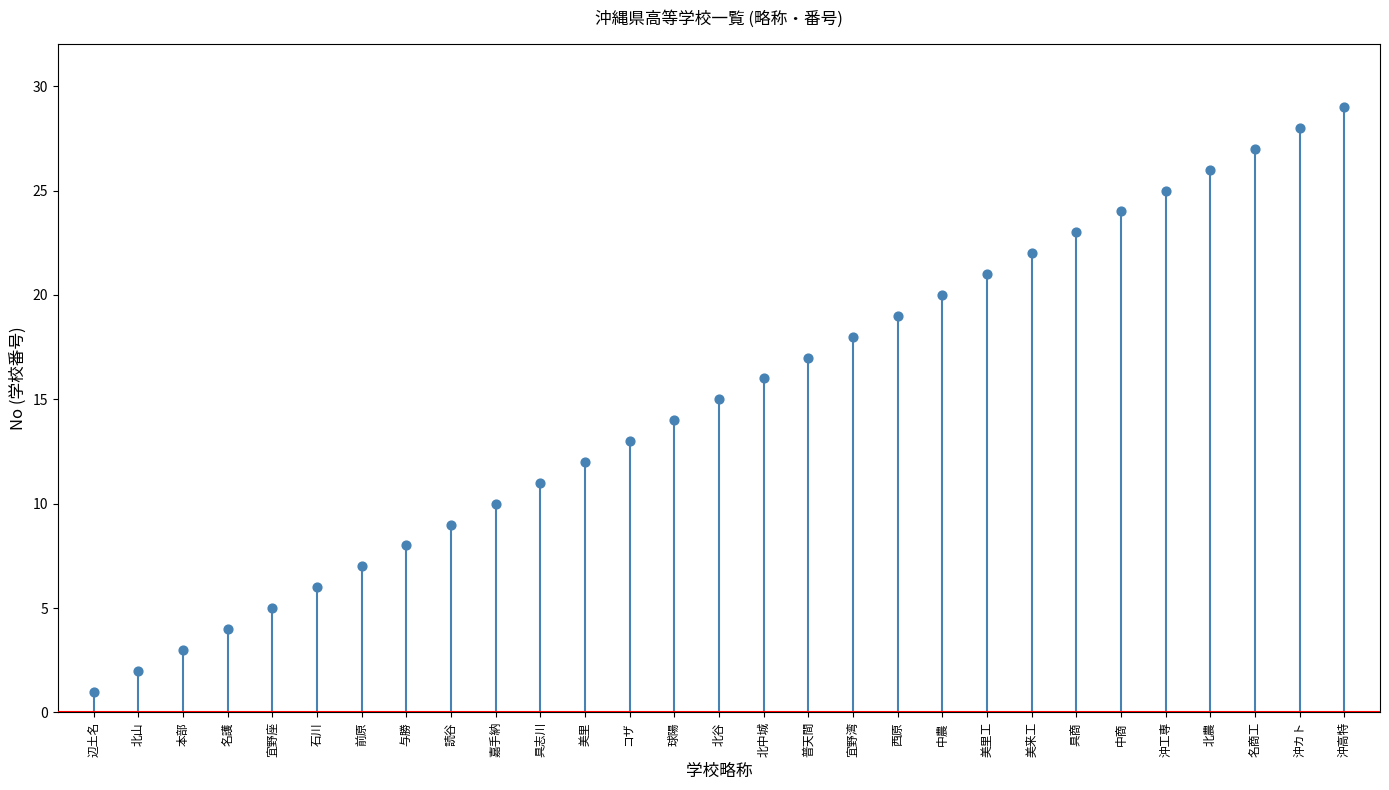

What is the range of Y values (max minus min)?

28